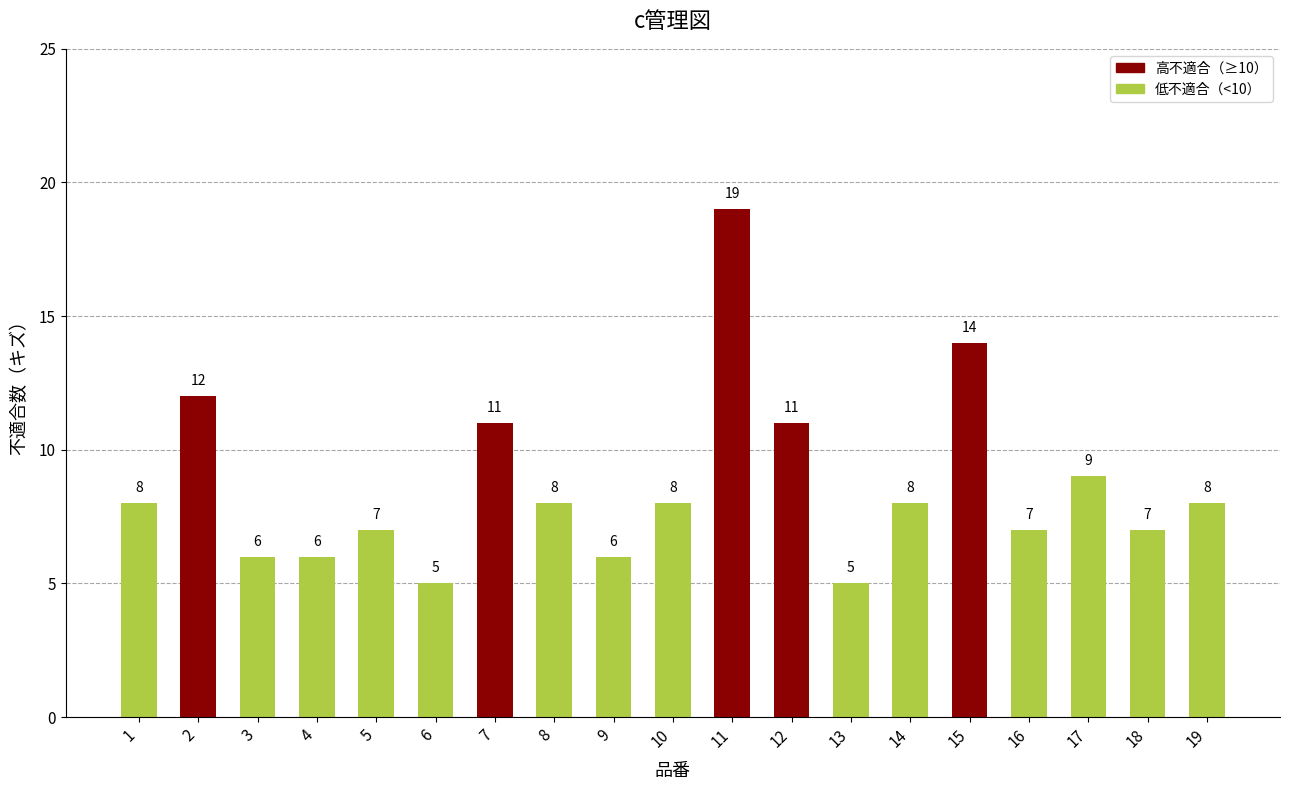

Reading right to left, extract all data points from this chart.

8	7	9	7	14	8	5	11	19	8	6	8	11	5	7	6	6	12	8